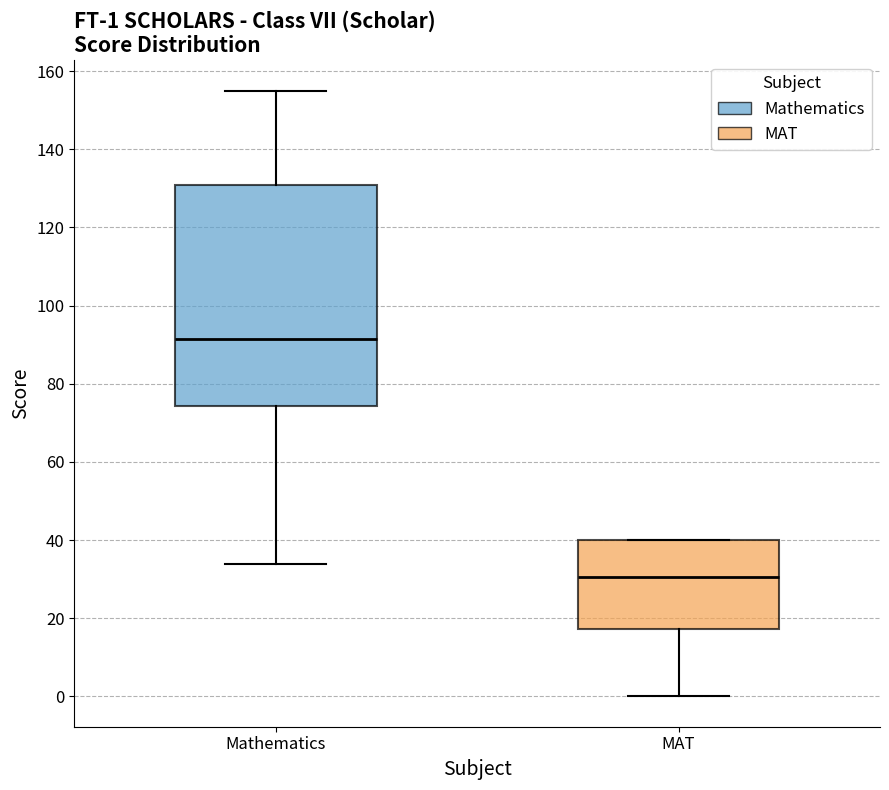

Comparing the boxes themselves (not the whiskers), which one is the tallest?

Mathematics